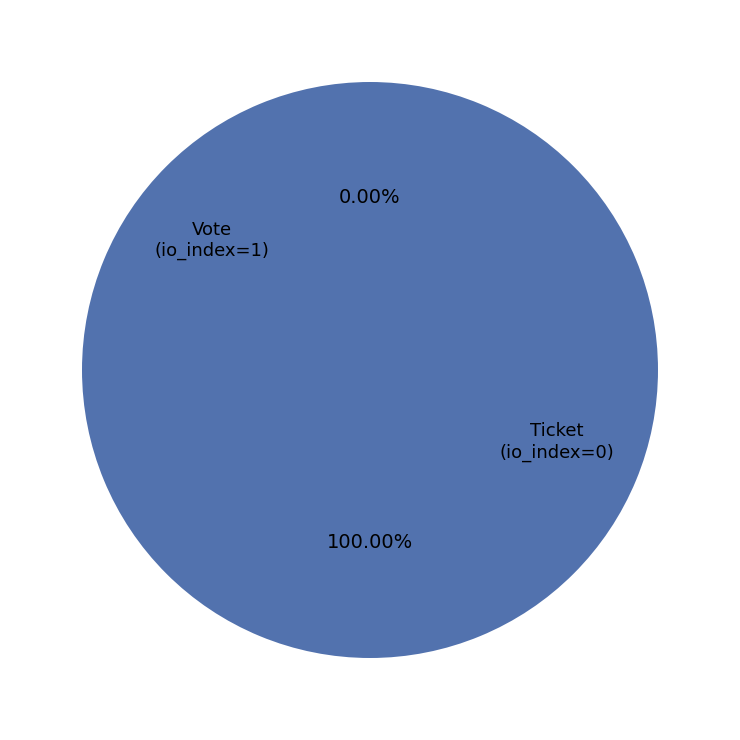

Do Vote (io_index=1) and Ticket (io_index=0) together represent more than half of the pie?

Yes